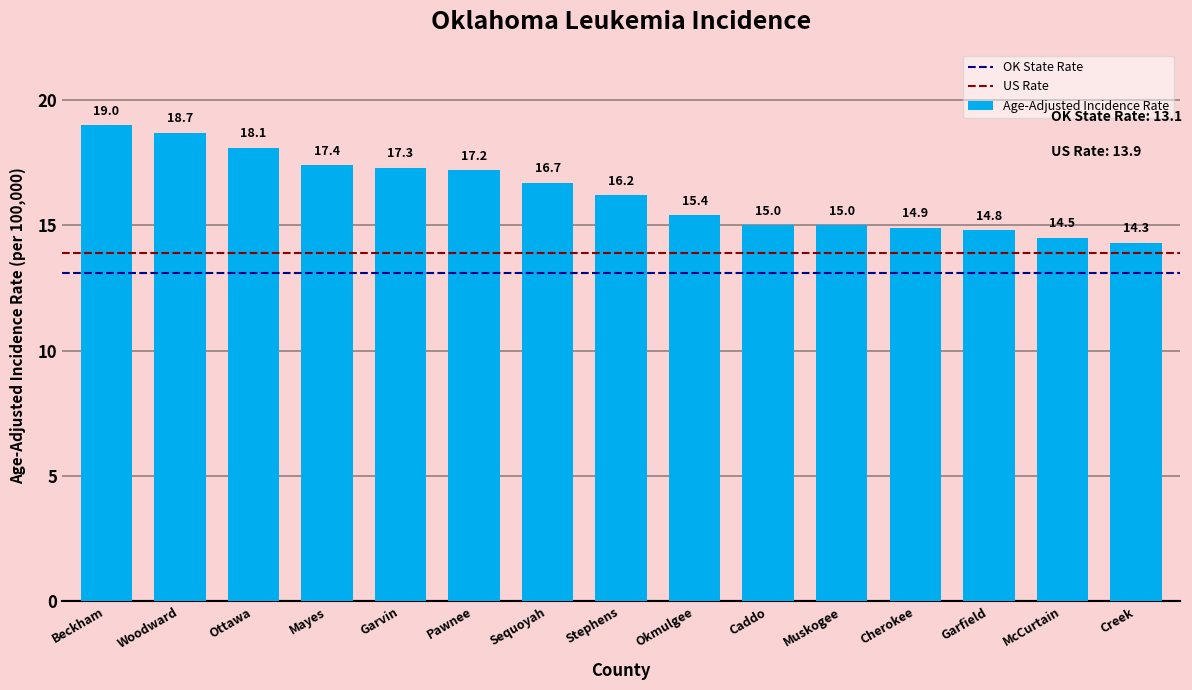

Are the bars horizontal?

No